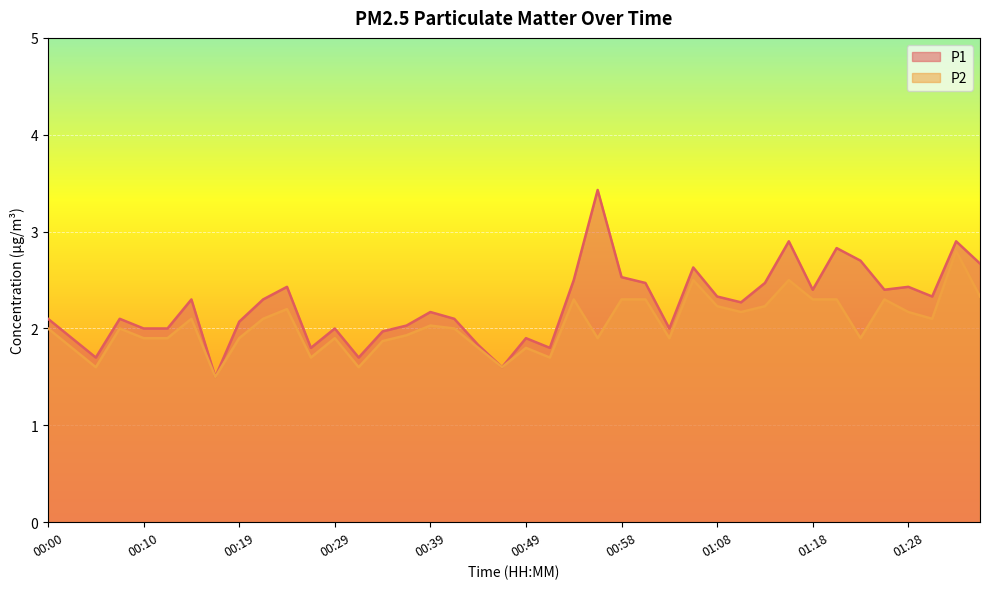

What is the smallest value displayed?

1.5